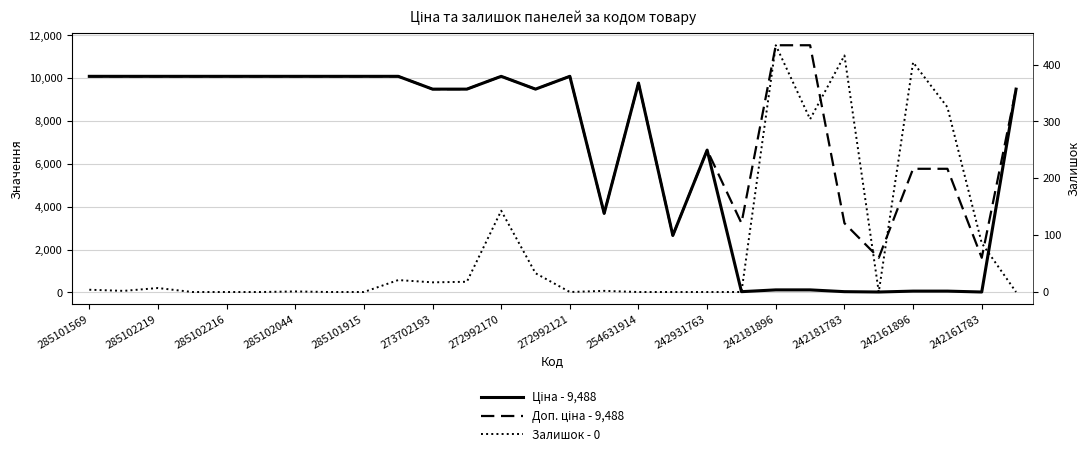

Which series has the largest total across all categories?

Доп. ціна - 9,488